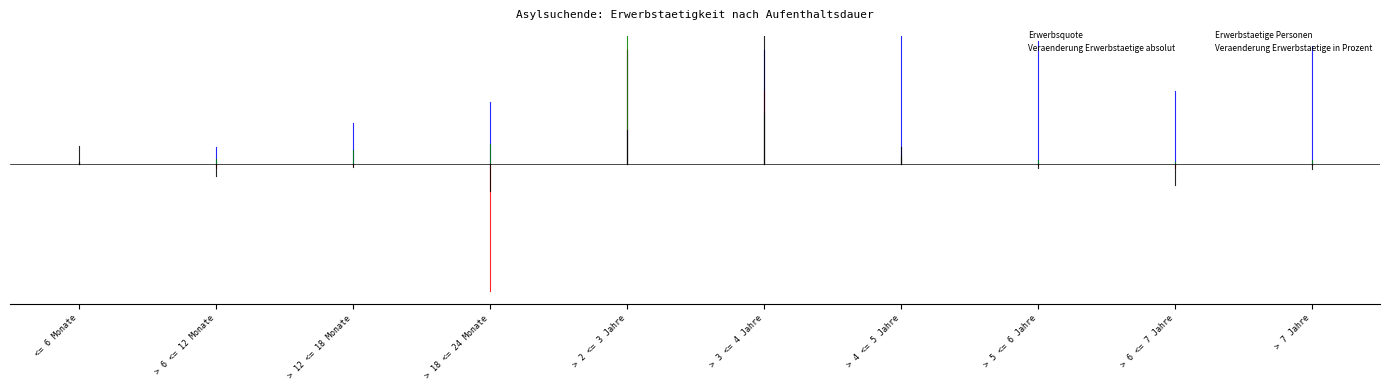

What is the label of the 5th point from the right?

> 3 <= 4 Jahre